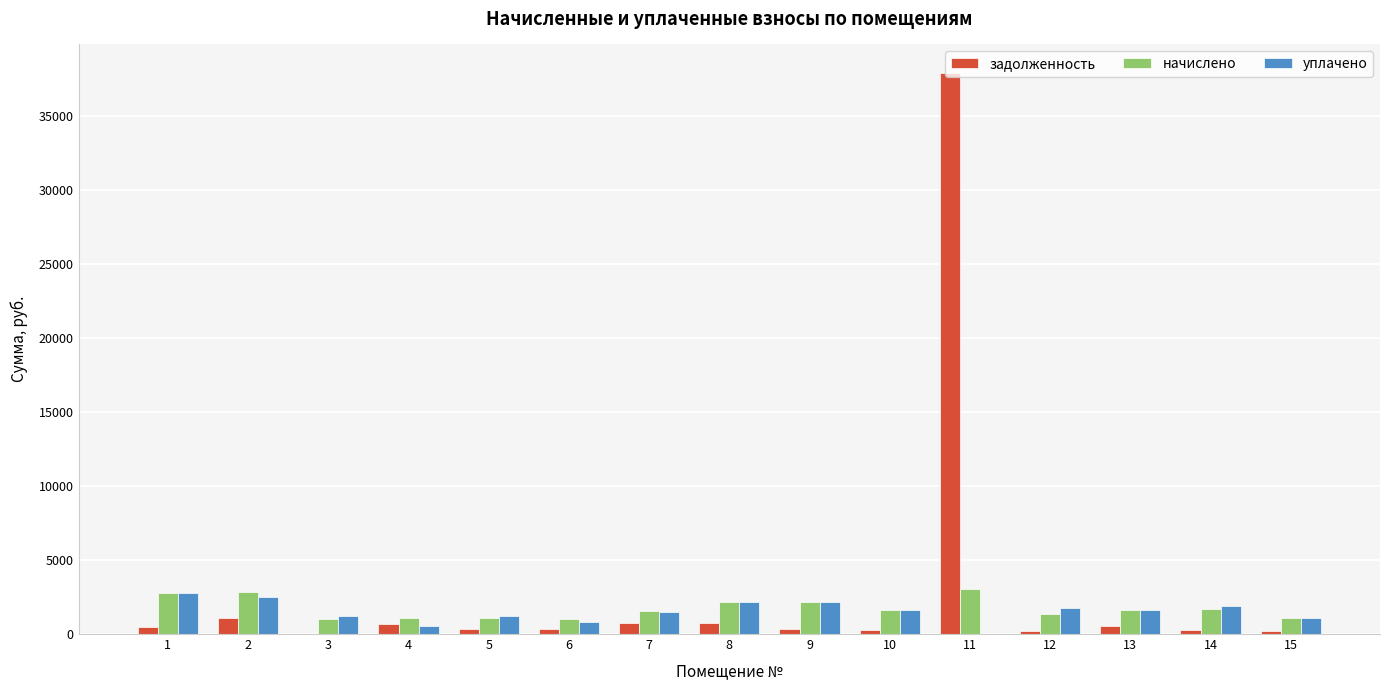

How many categories are shown in the chart?

15